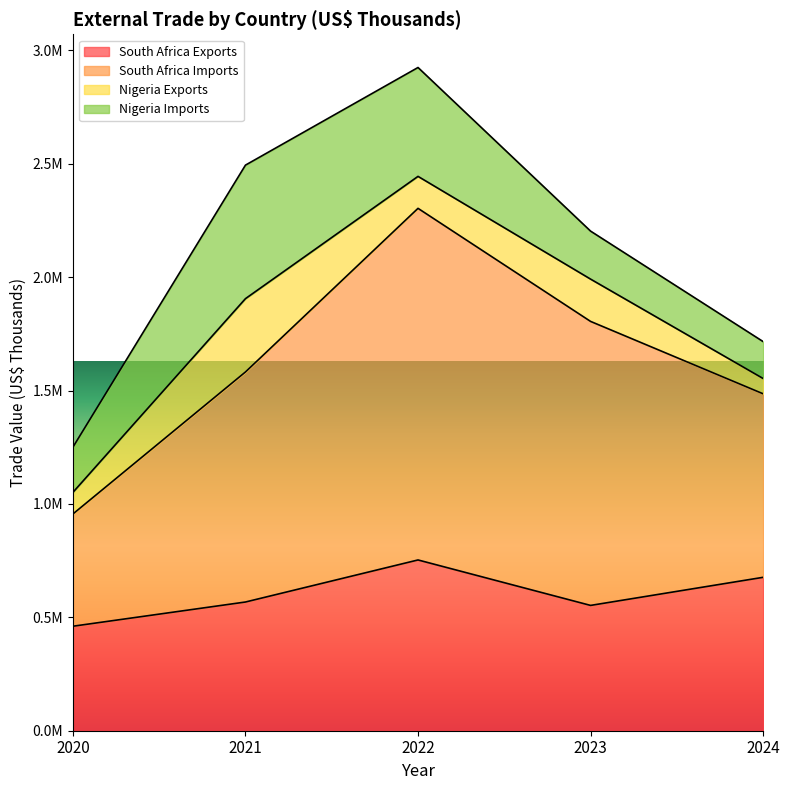

What is the average value of the South Africa Exports series?

602025